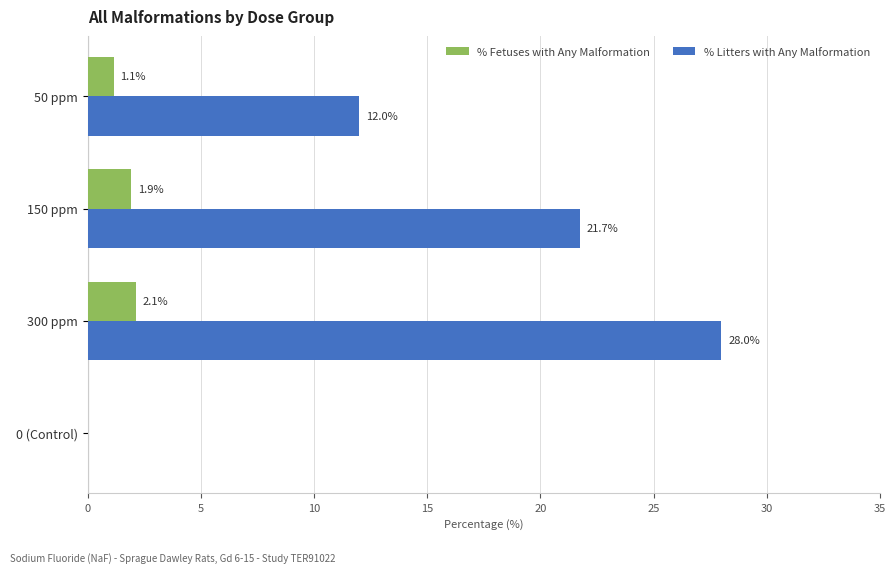

What is the sum of all % Litters with Any Malformation values?

61.7